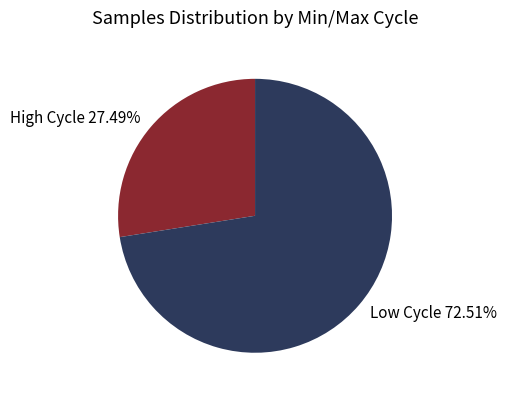

Rank the categories by value from lowest to highest.

High Cycle 27.49%, Low Cycle 72.51%